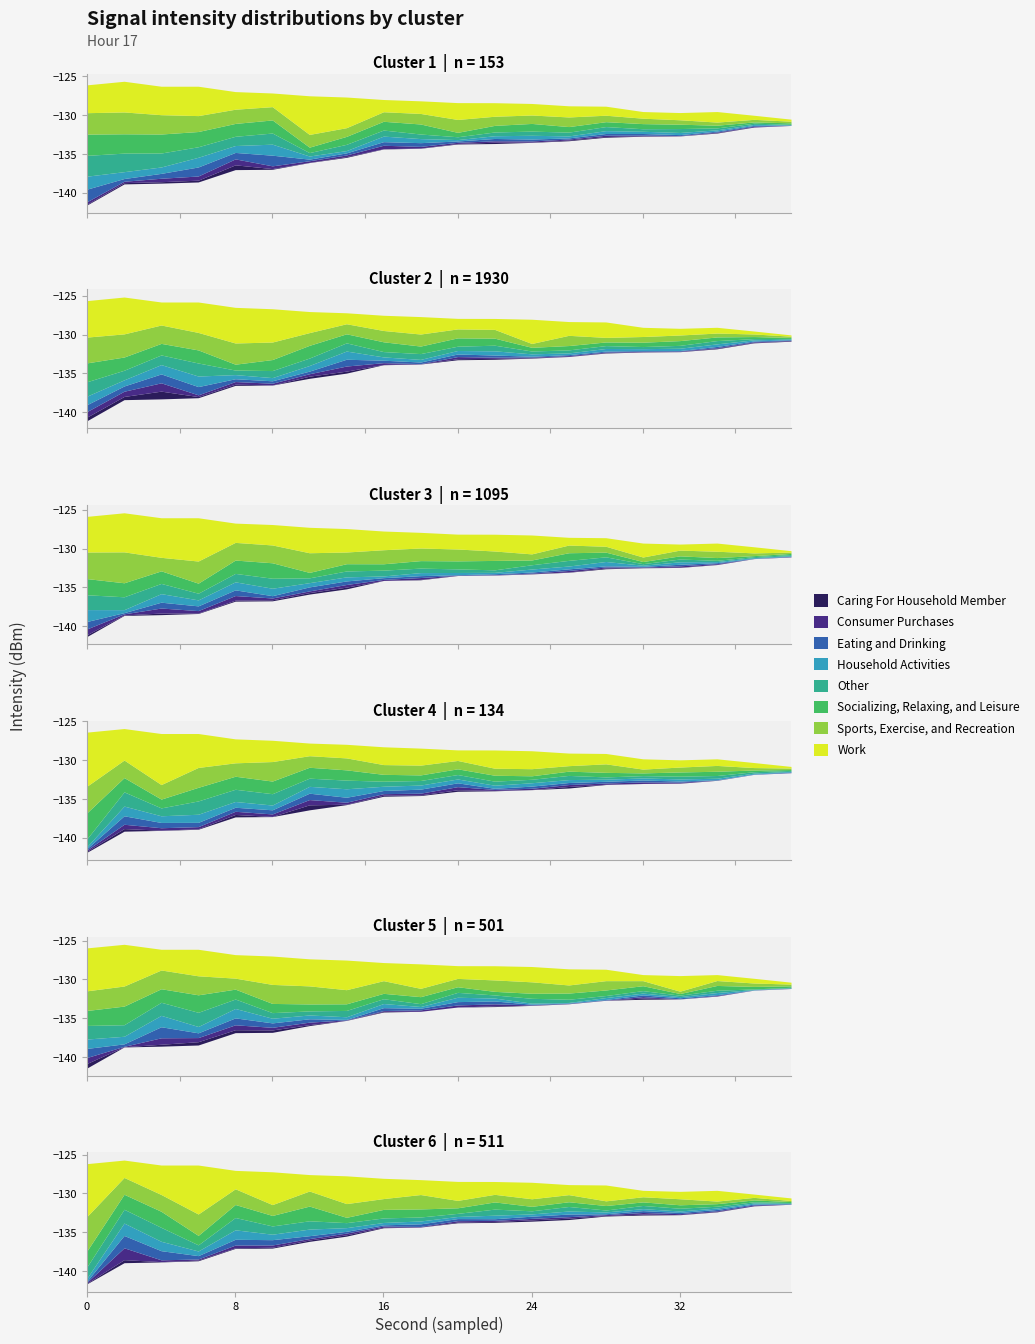

What is the difference between the maximum and minimum values in the intensity_min series?

10.2